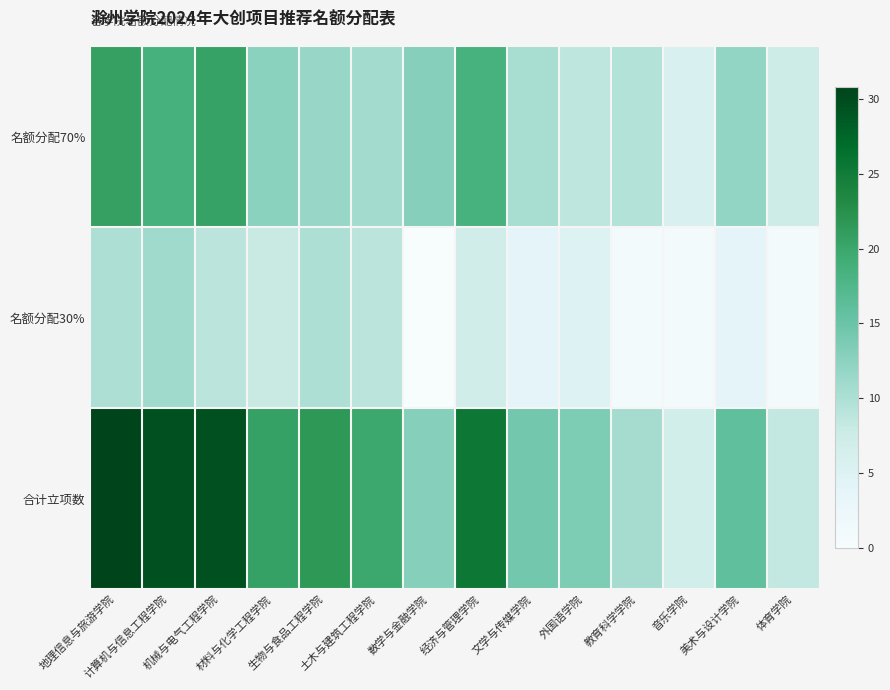

What is the total value across all series at 音乐学院?

13.7